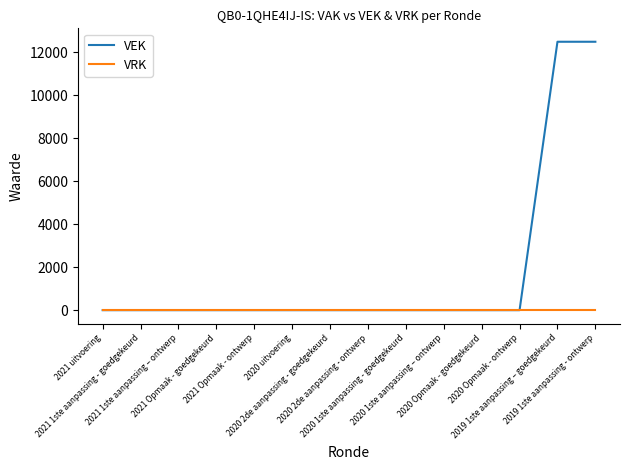

How many series are shown in this chart?

2